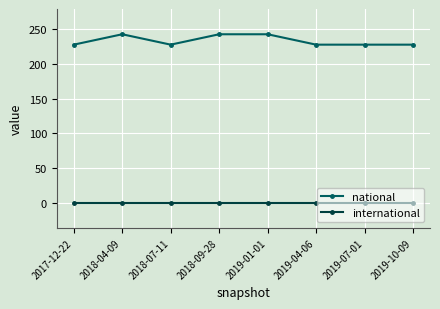

The national series shows 228 at 2018-07-11. True or false?

True